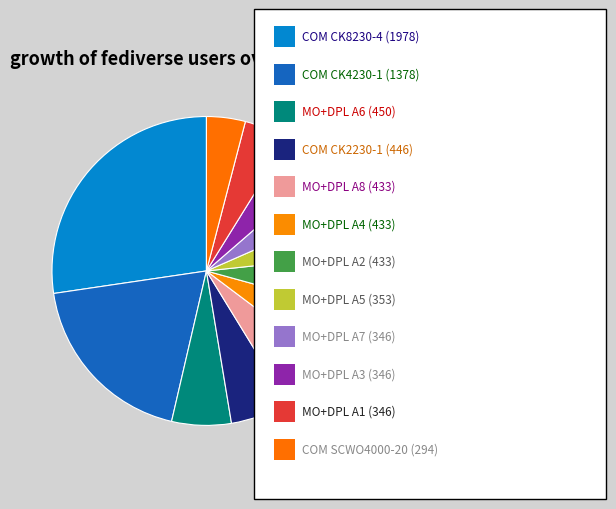

How many slices are in this pie chart?

12